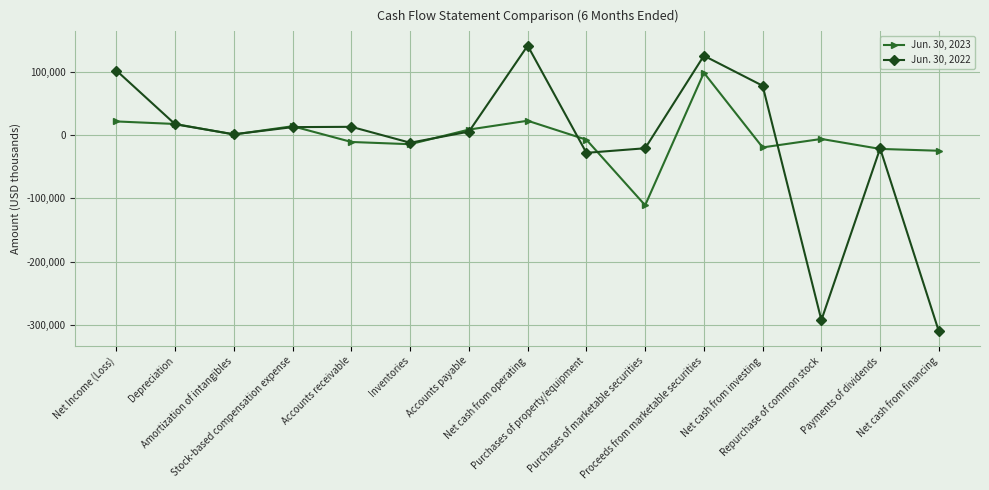

List the series in order of their peak value, lowest first.

Jun. 30, 2023, Jun. 30, 2022